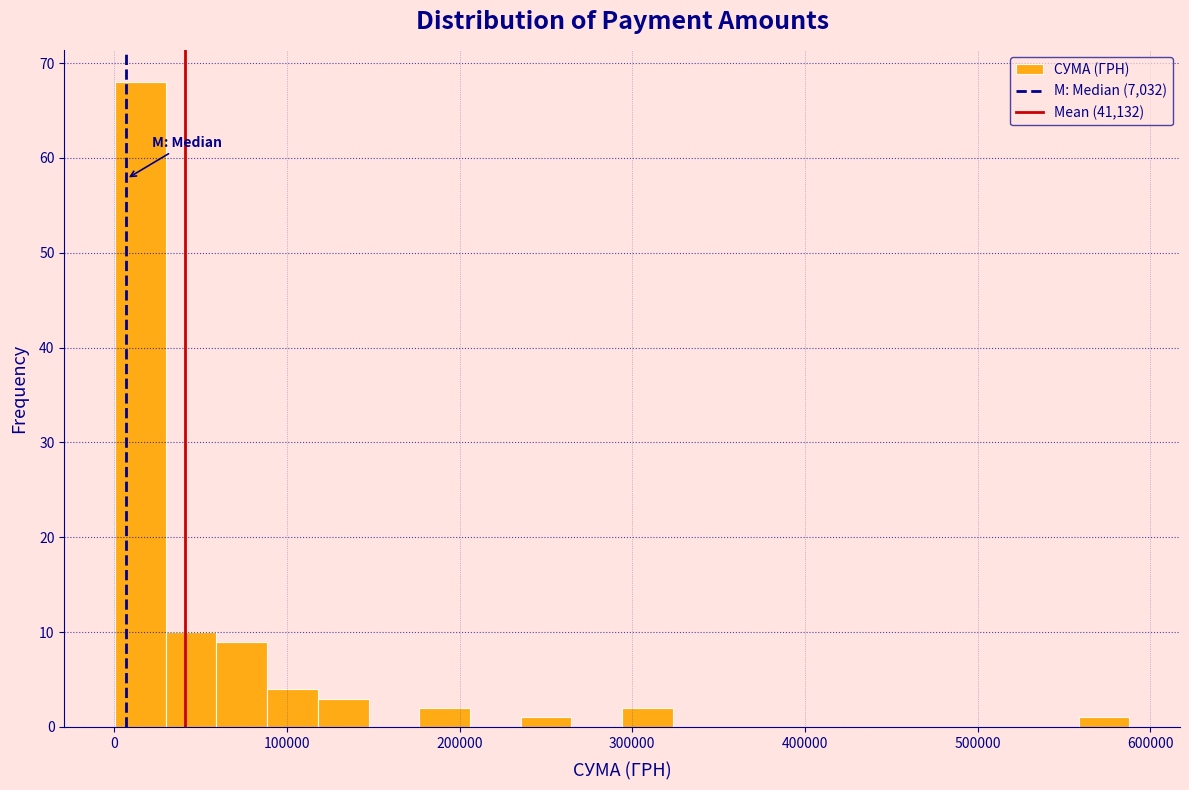

Read against the x-axis, roughly where is the centre of the tallest bar?

20000